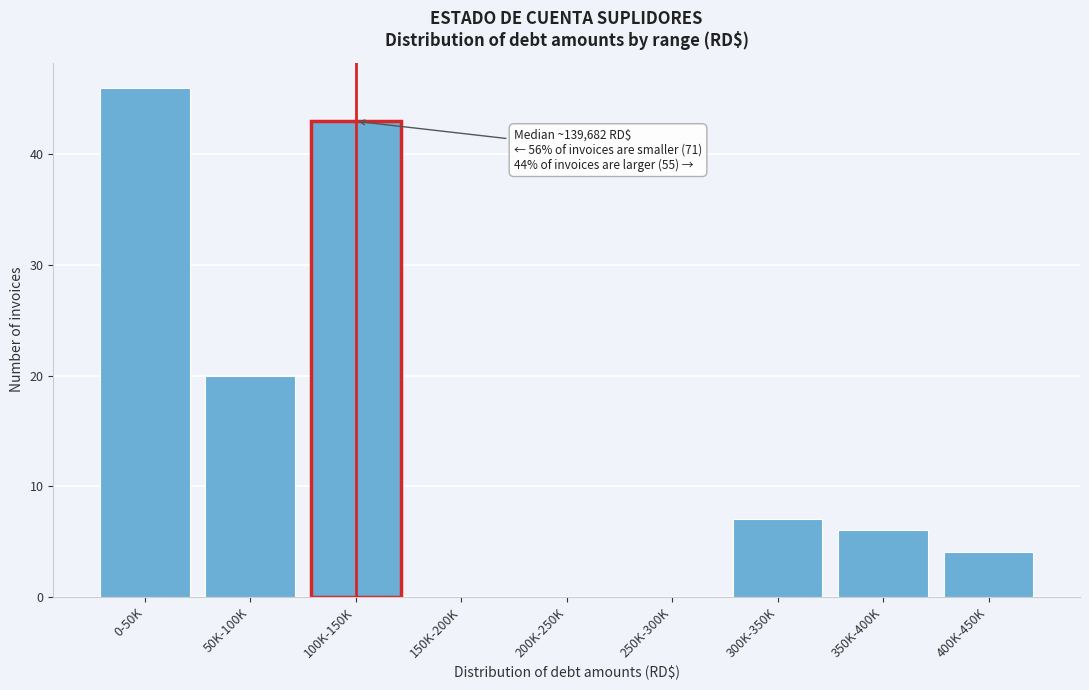

Reading left to right, list all the values displayed in this chart.

0-50K=46	50K-100K=20	100K-150K=43	150K-200K=0	200K-250K=0	250K-300K=0	300K-350K=7	350K-400K=6	400K-450K=4